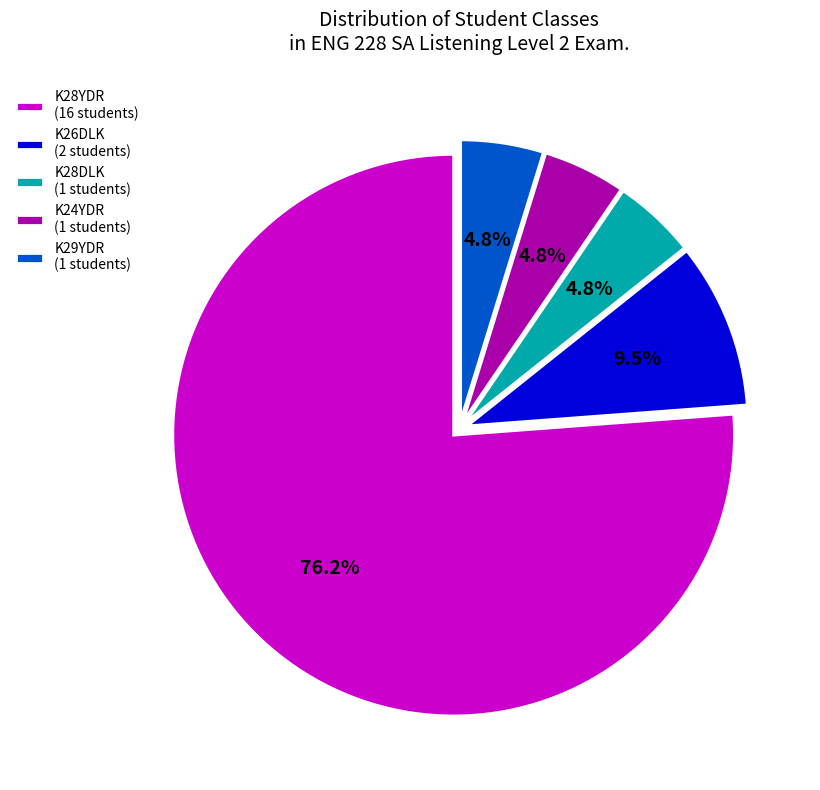

Which category has the biggest portion of the pie?

K28YDR (16 students)